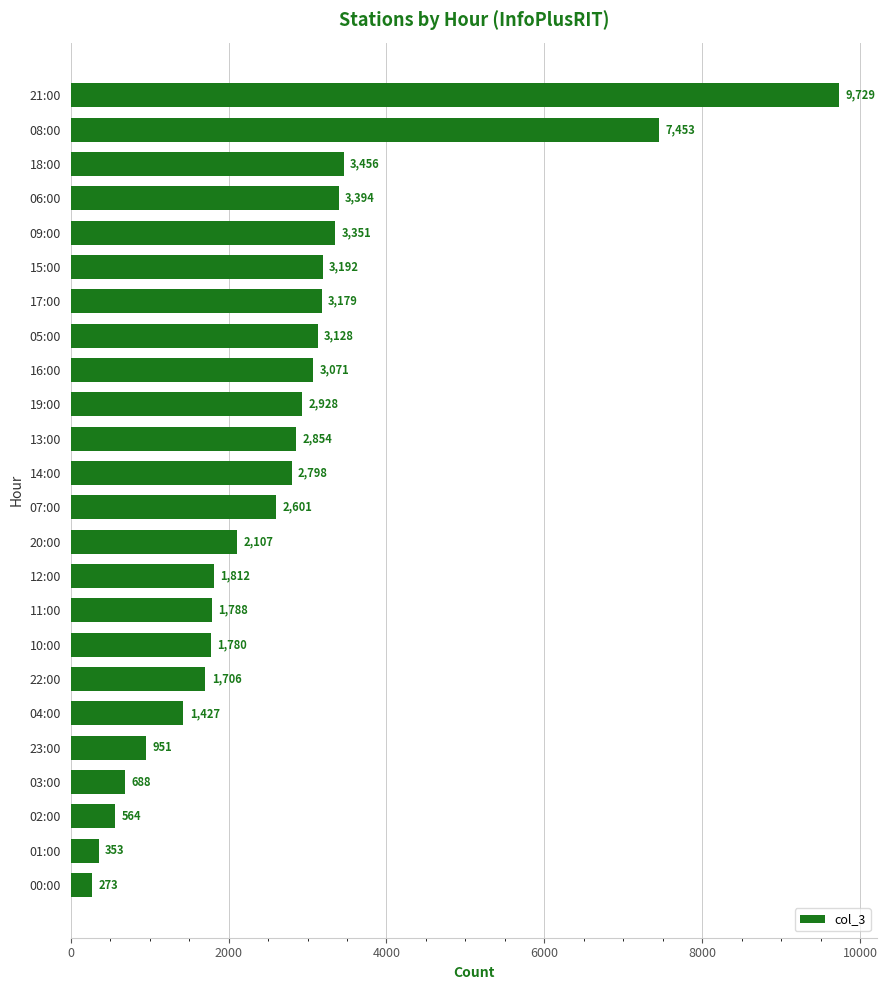

What is the label of the 6th bar from the bottom?

04:00